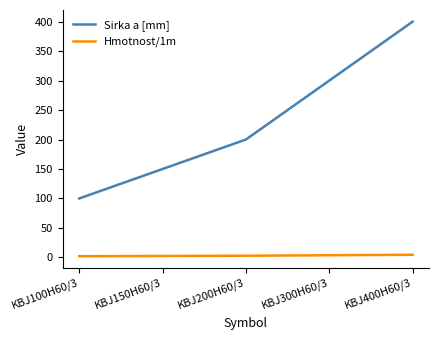

Is the value of Sirka a [mm] at KBJ100H60/3 greater than the value of Hmotnost/1m at KBJ100H60/3?

Yes